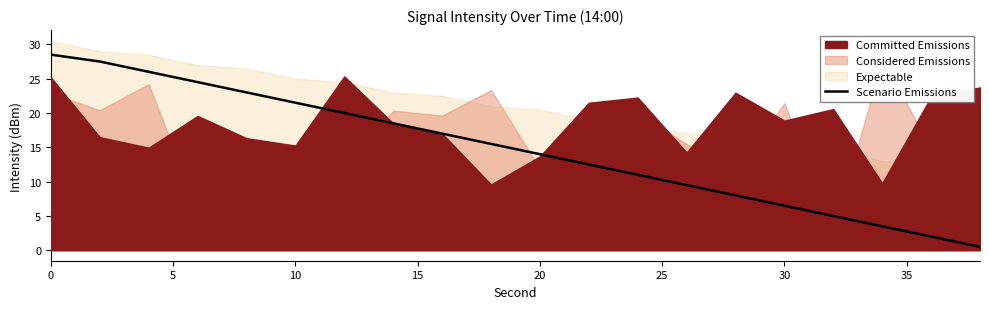

What is the difference between the maximum and second lowest values?

26.5